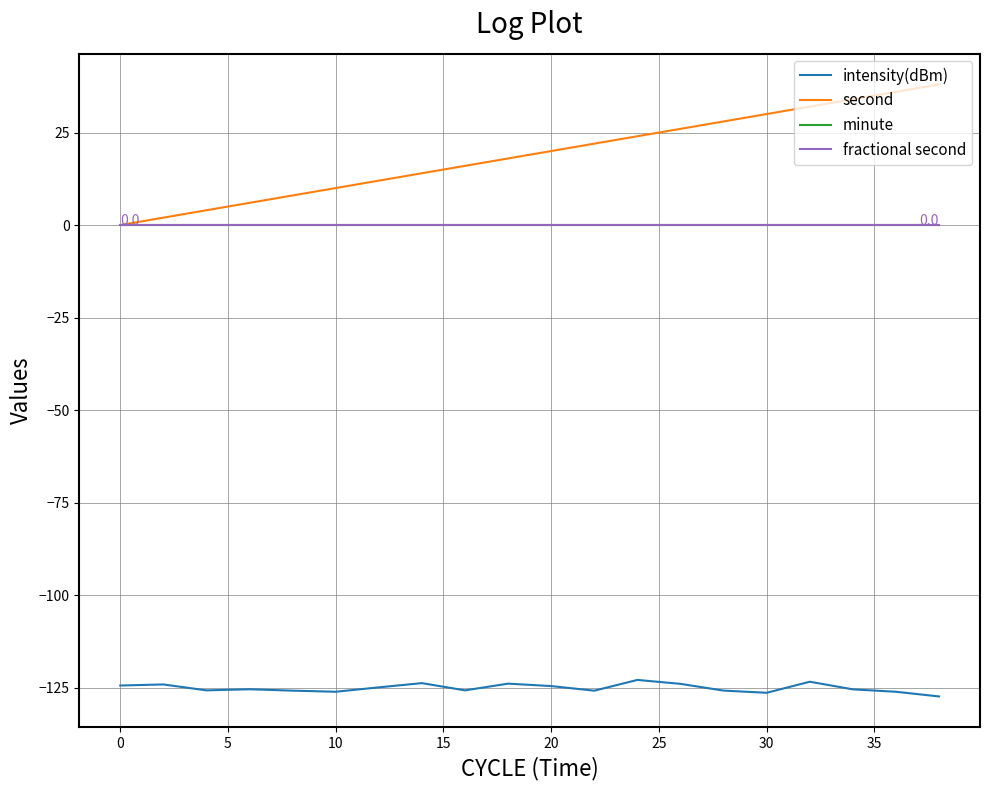

Reading right to left, extract all data points from this chart.

intensity(dBm): -127.4	-126.1	-125.5	-123.4	-126.4	-125.8	-124.0	-122.9	-125.8	-124.6	-123.9	-125.7	-123.8	-124.9	-126.1	-125.8	-125.4	-125.7	-124.1	-124.4
second: 38.0	36.0	34.0	32.0	30.0	28.0	26.0	24.0	22.0	20.0	18.0	16.0	14.0	12.0	10.0	8.0	6.0	4.0	2.0	0.0
minute: 0.0	0.0	0.0	0.0	0.0	0.0	0.0	0.0	0.0	0.0	0.0	0.0	0.0	0.0	0.0	0.0	0.0	0.0	0.0	0.0
fractional second: 0.0	0.0	0.0	0.0	0.0	0.0	0.0	0.0	0.0	0.0	0.0	0.0	0.0	0.0	0.0	0.0	0.0	0.0	0.0	0.0